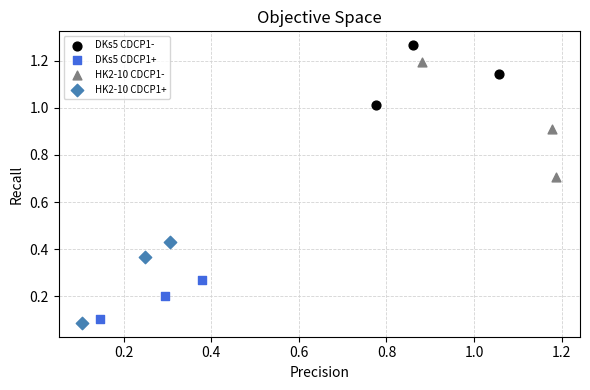

Which series reaches the maximum Y coordinate?

DKs5 CDCP1-